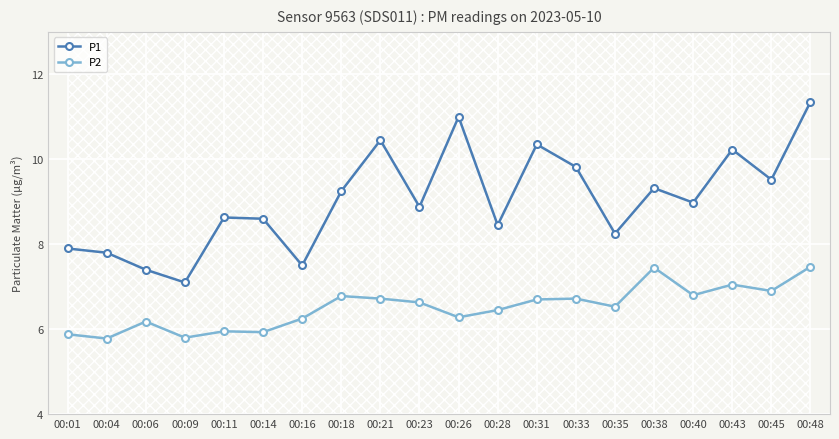

Which series has the largest total across all categories?

P1